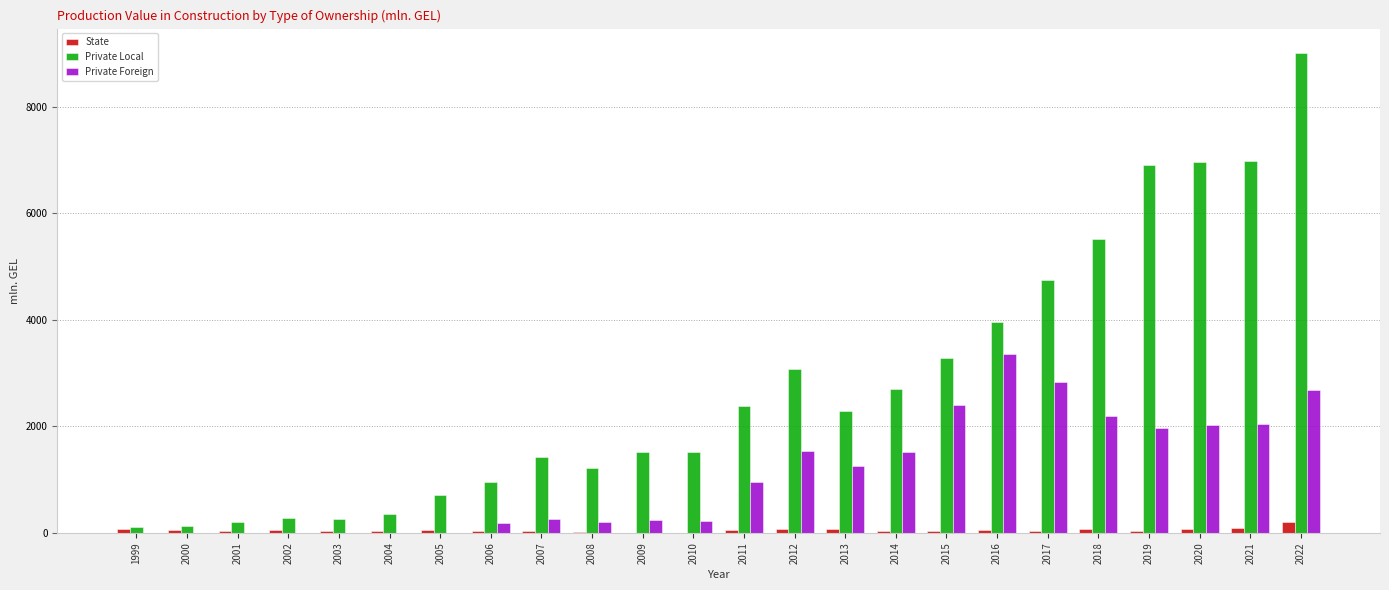

What is the sum of all Private Local values?

66514.2